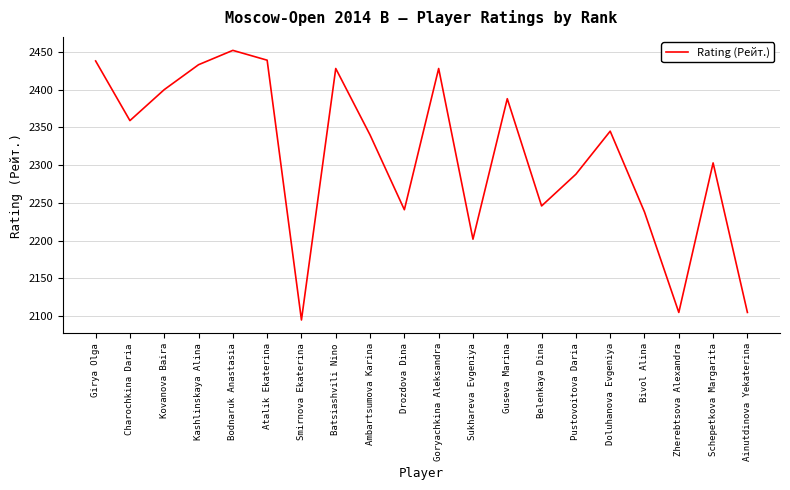

How many interior local valleys (lower than both neighbors) does the data have?

6